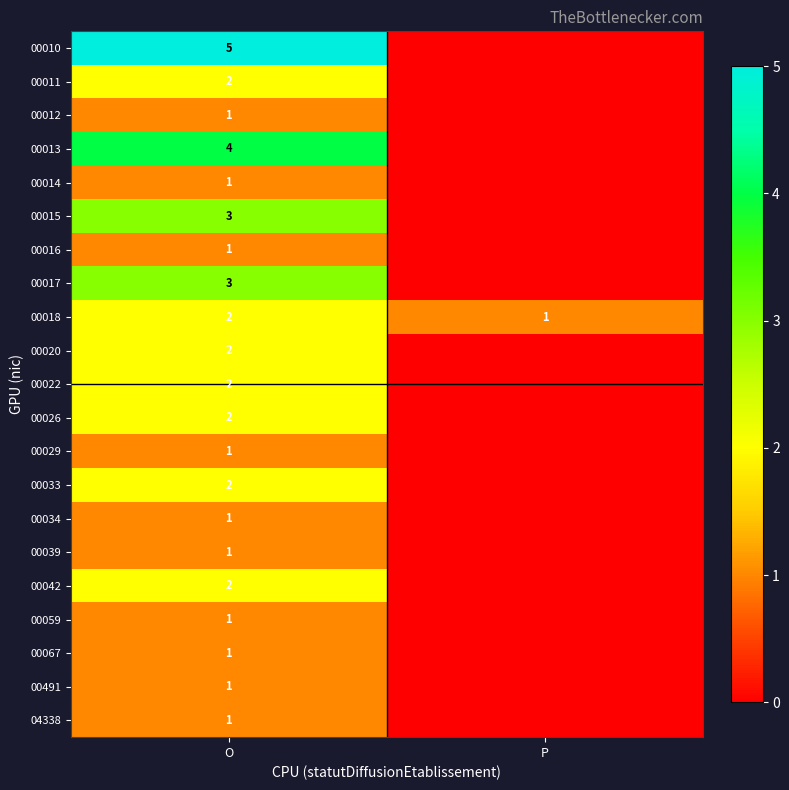

True or false: 00011 has a value of 3 at O.

False